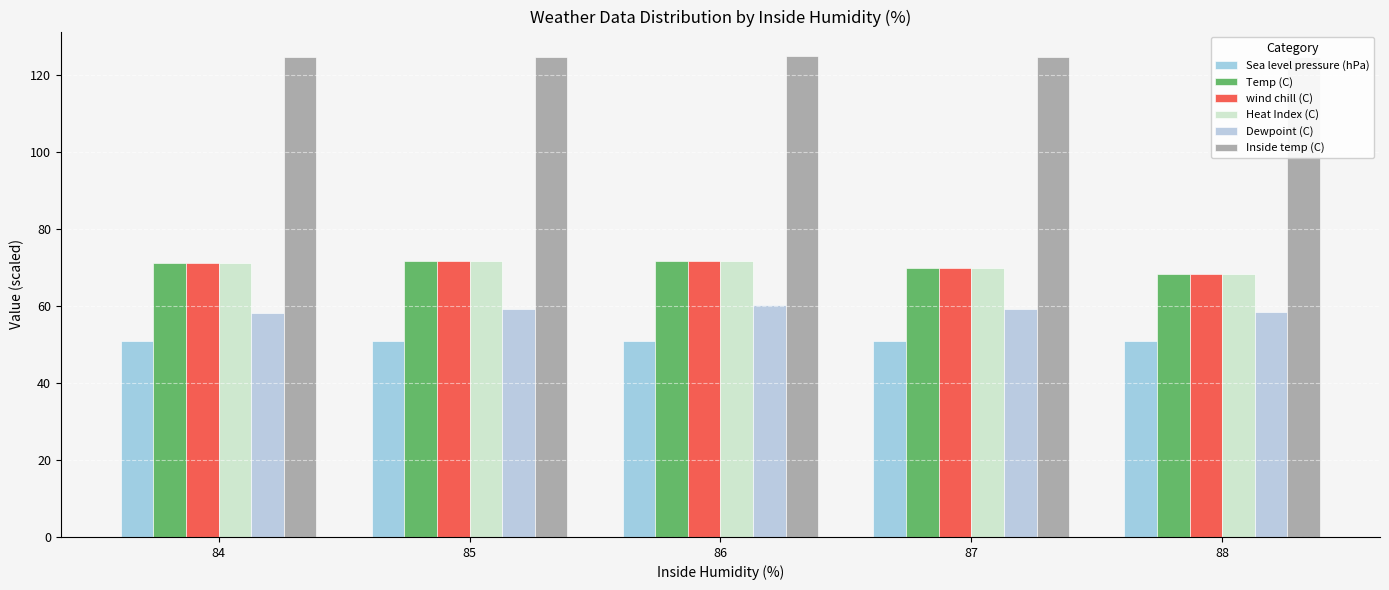

What is the minimum value shown in the chart?

50.8